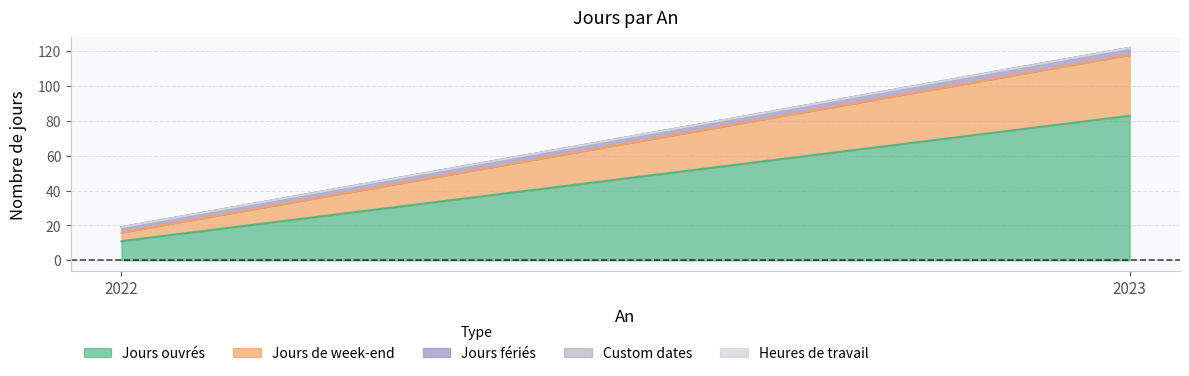

Is it true that Jours de week-end equals 5 at 2022?

True